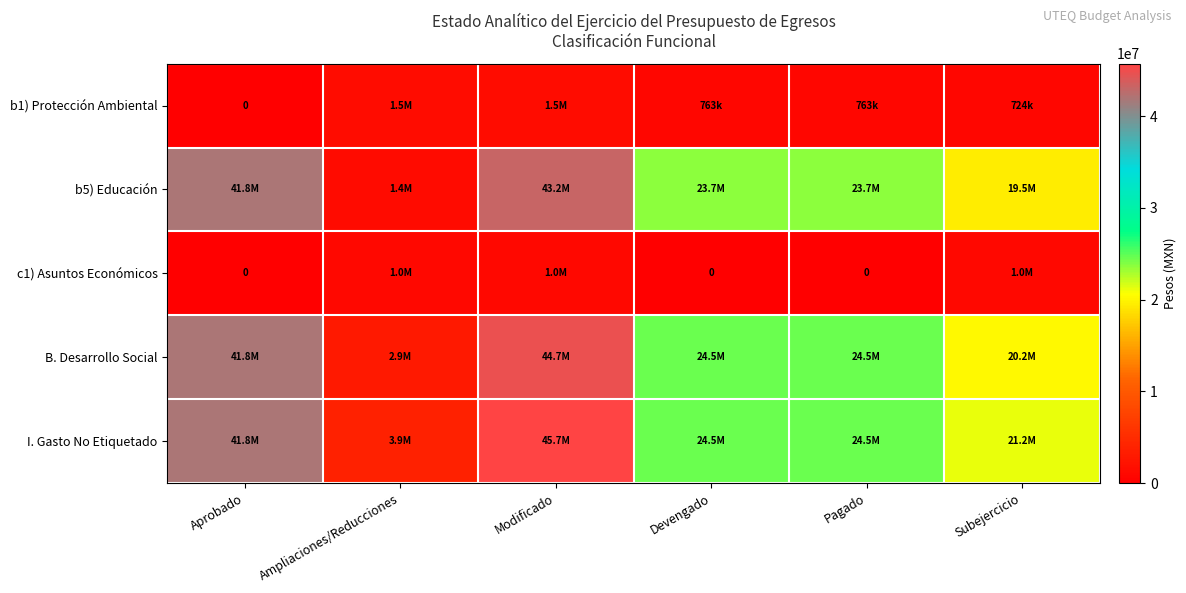

Is the value of B. Desarrollo Social at Subejercicio greater than the value of c1) Asuntos Económicos at Aprobado?

Yes